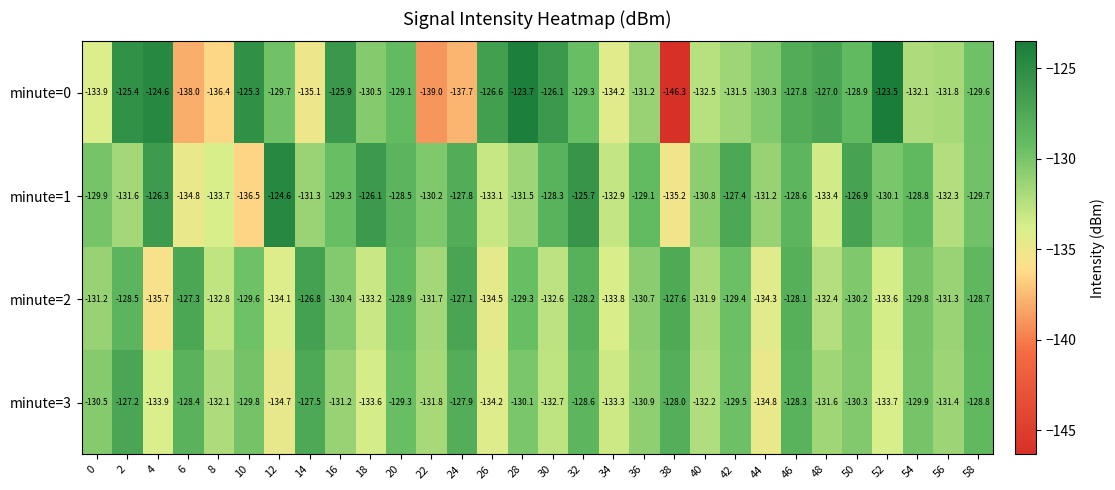

Which series has the largest total across all categories?

minute=1